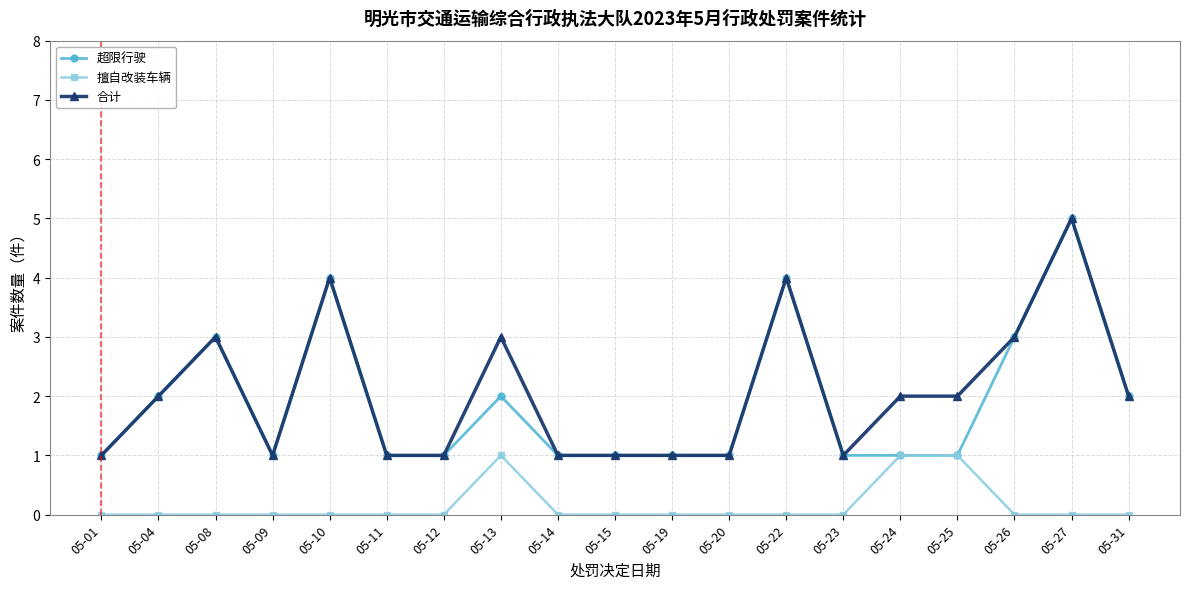

Reading left to right, transcribe all the data shown in this chart.

超限行驶: 05-01=1	05-04=2	05-08=3	05-09=1	05-10=4	05-11=1	05-12=1	05-13=2	05-14=1	05-15=1	05-19=1	05-20=1	05-22=4	05-23=1	05-24=1	05-25=1	05-26=3	05-27=5	05-31=2
擅自改装车辆: 05-01=0	05-04=0	05-08=0	05-09=0	05-10=0	05-11=0	05-12=0	05-13=1	05-14=0	05-15=0	05-19=0	05-20=0	05-22=0	05-23=0	05-24=1	05-25=1	05-26=0	05-27=0	05-31=0
合计: 05-01=1	05-04=2	05-08=3	05-09=1	05-10=4	05-11=1	05-12=1	05-13=3	05-14=1	05-15=1	05-19=1	05-20=1	05-22=4	05-23=1	05-24=2	05-25=2	05-26=3	05-27=5	05-31=2